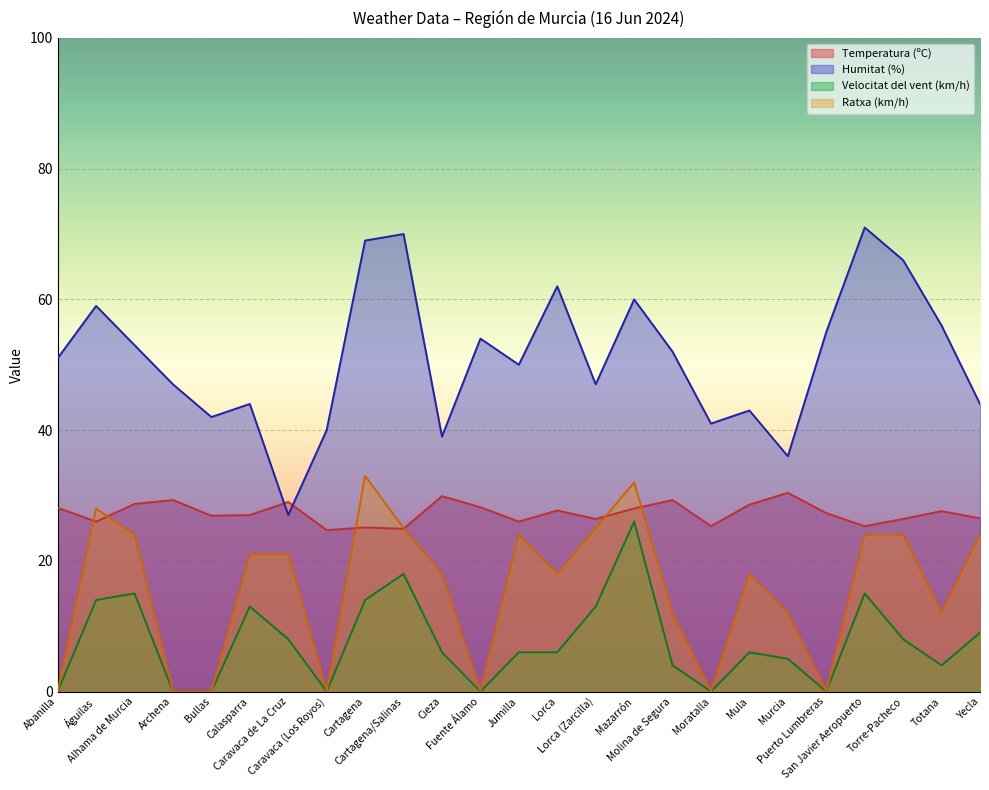

What is the label of the 1st point from the left?

Abanilla